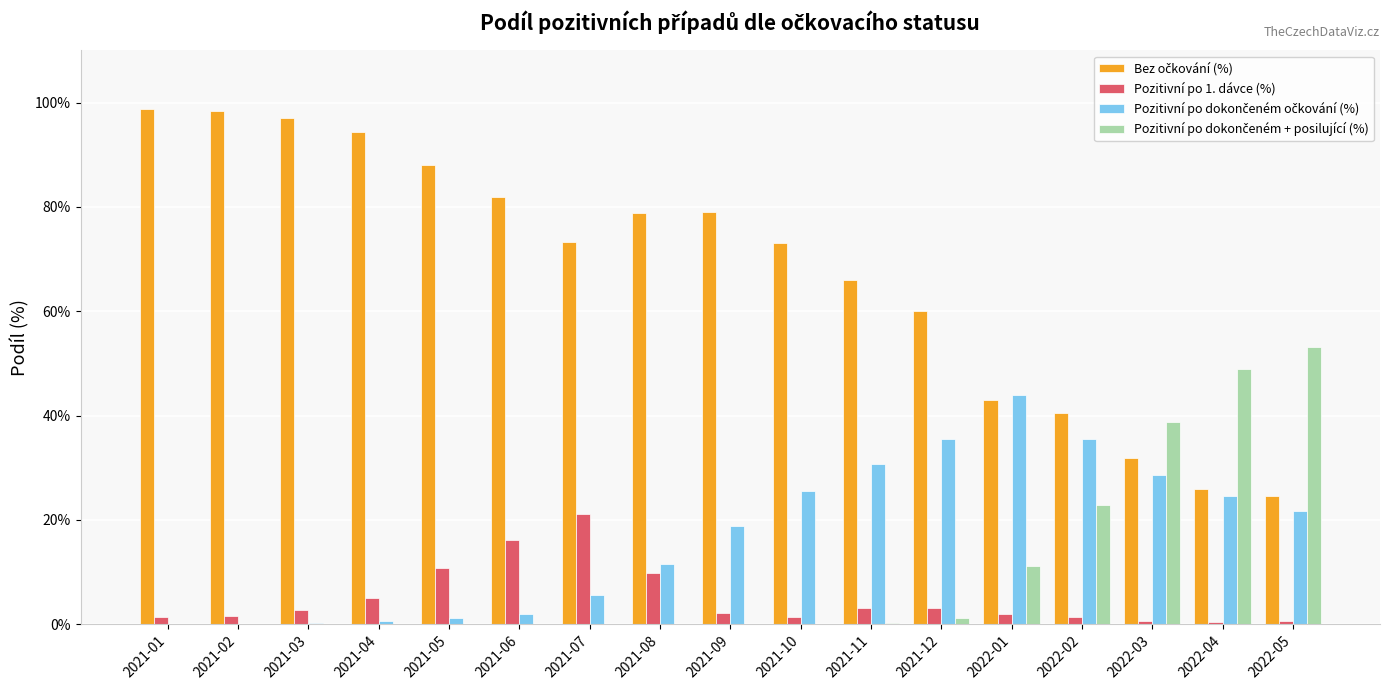

What is the maximum value shown in the chart?

98.7